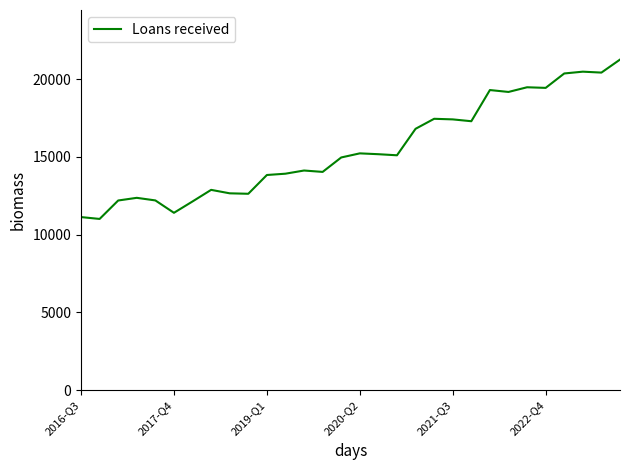

What is the difference between the maximum and minimum values?

10248.2